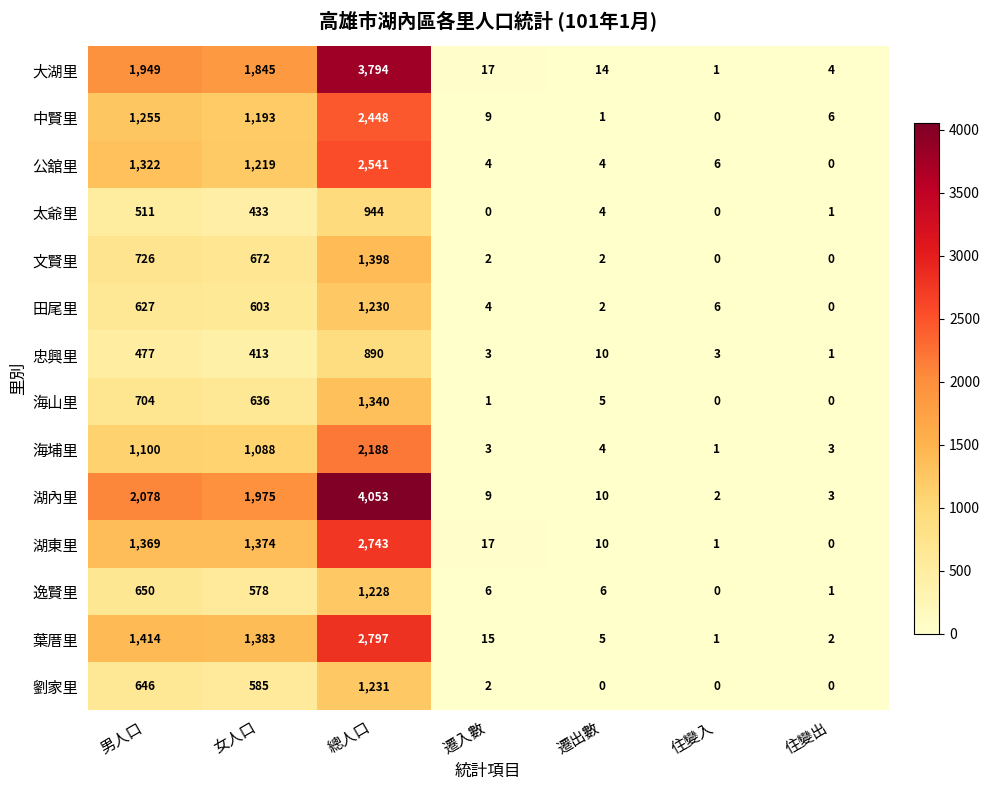

Which series changed the most between 男人口 and 遷出數?

湖內里